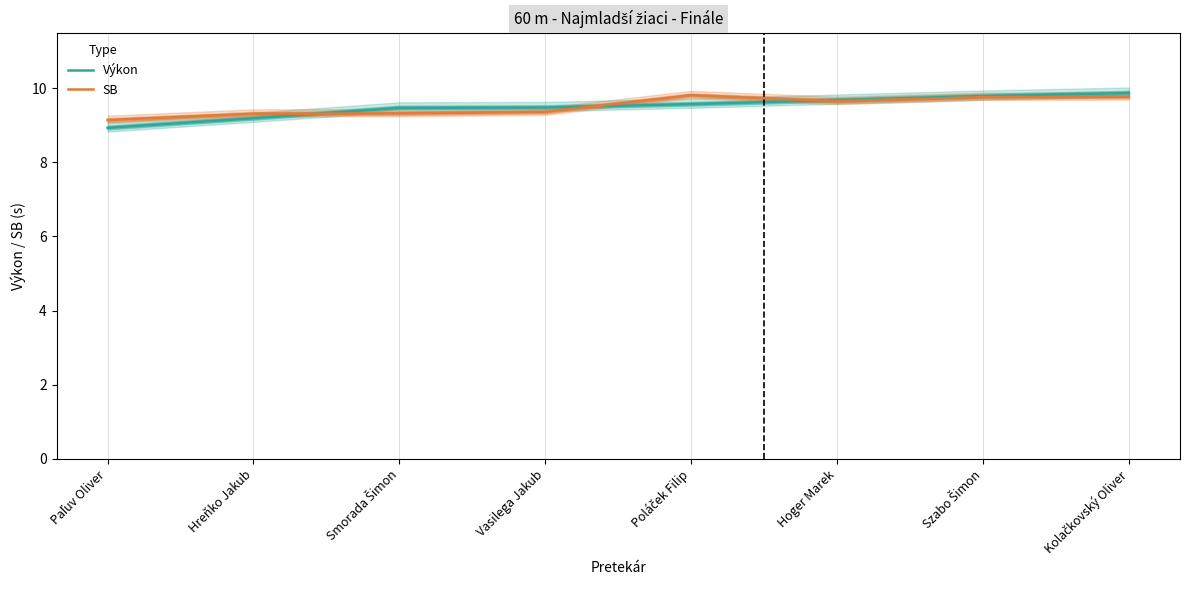

The value of Výkon at Vasilega Jakub is 9.5. True or false?

True